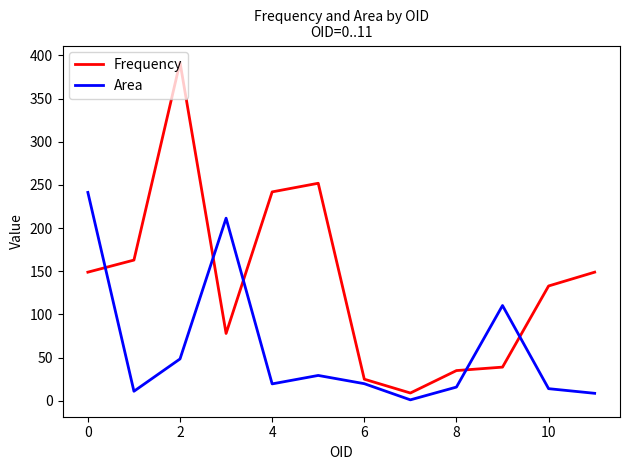

What is the average value of the Area series?

60.9